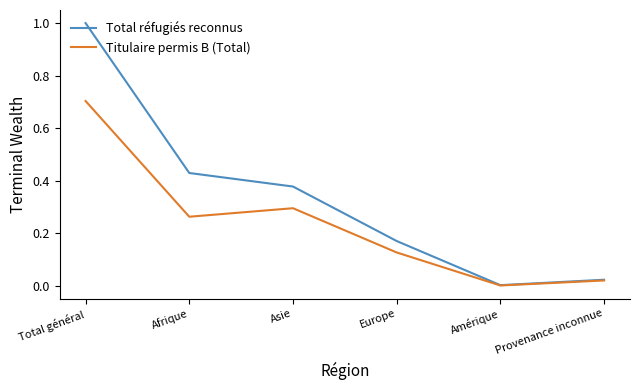

True or false: Titulaire permis B (Total) has a value of 0.4 at Afrique.

False